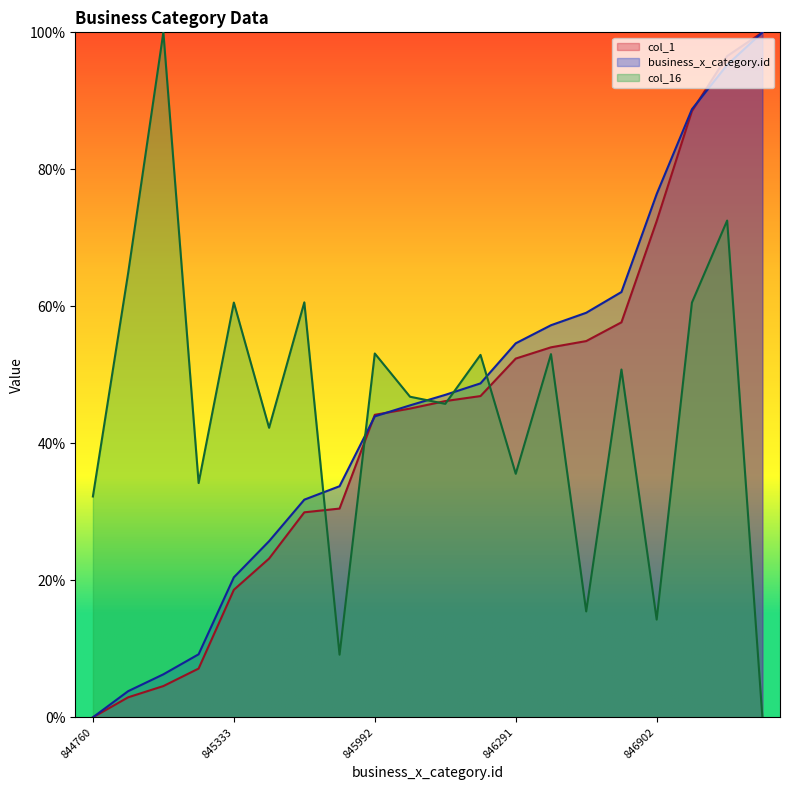

At how many categories does at least one series exceed 12?

20